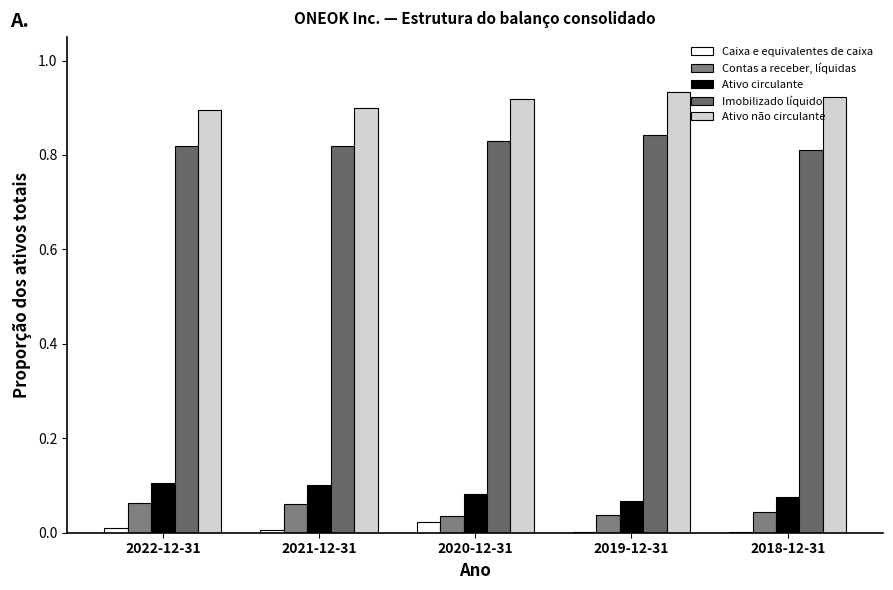

Which series has the widest spread of values?

Ativo não circulante